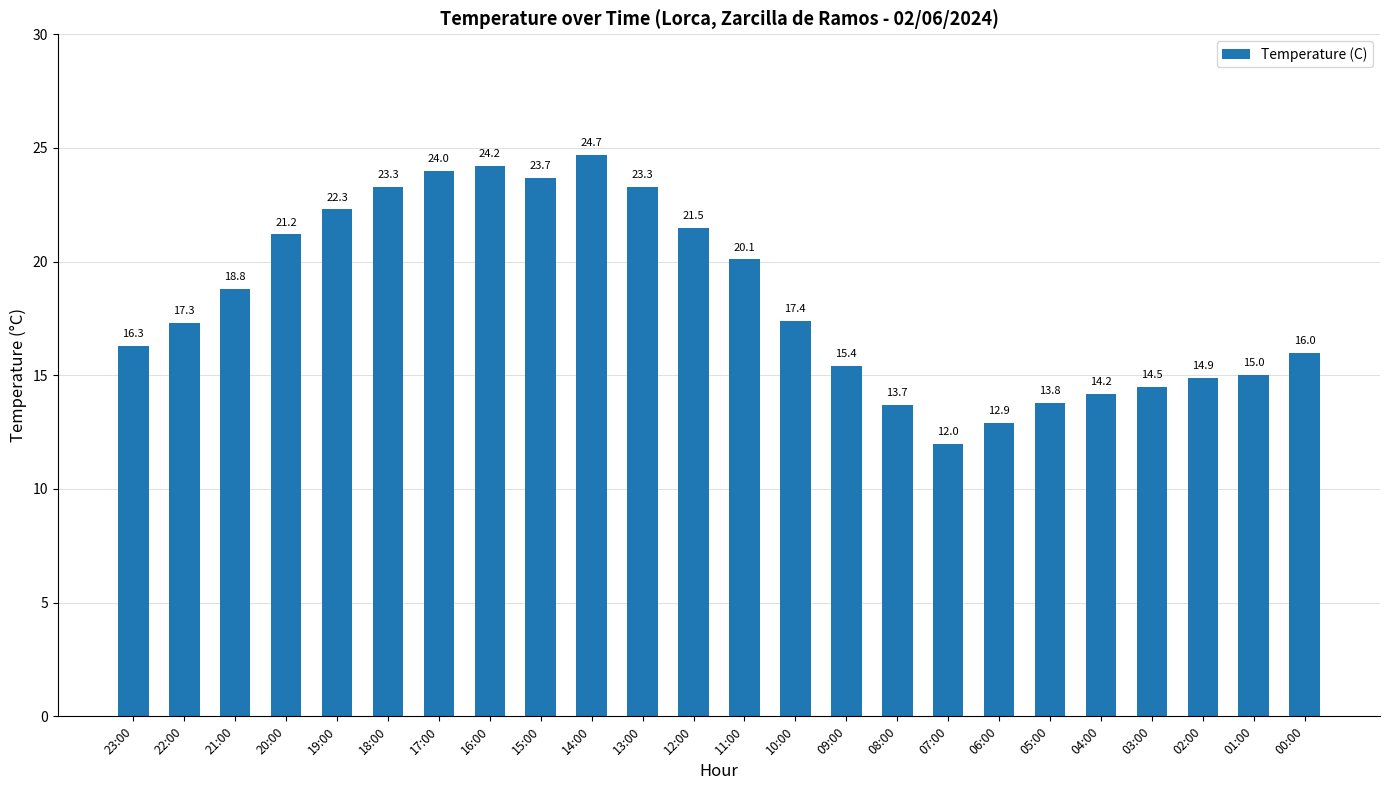

What position from the right is 03:00?

4